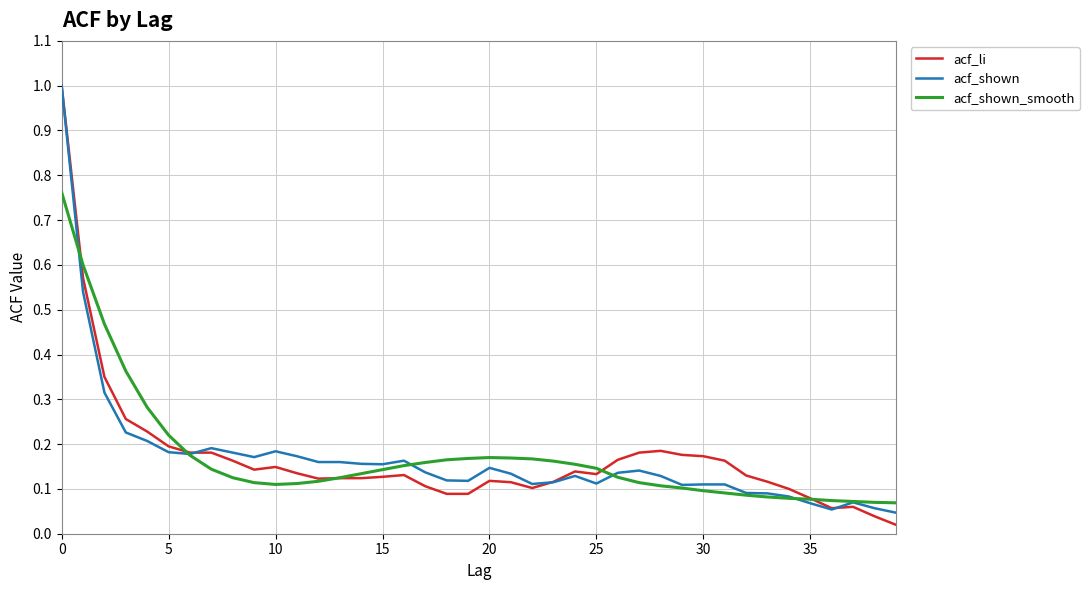

What is the greatest value displayed?

1.0